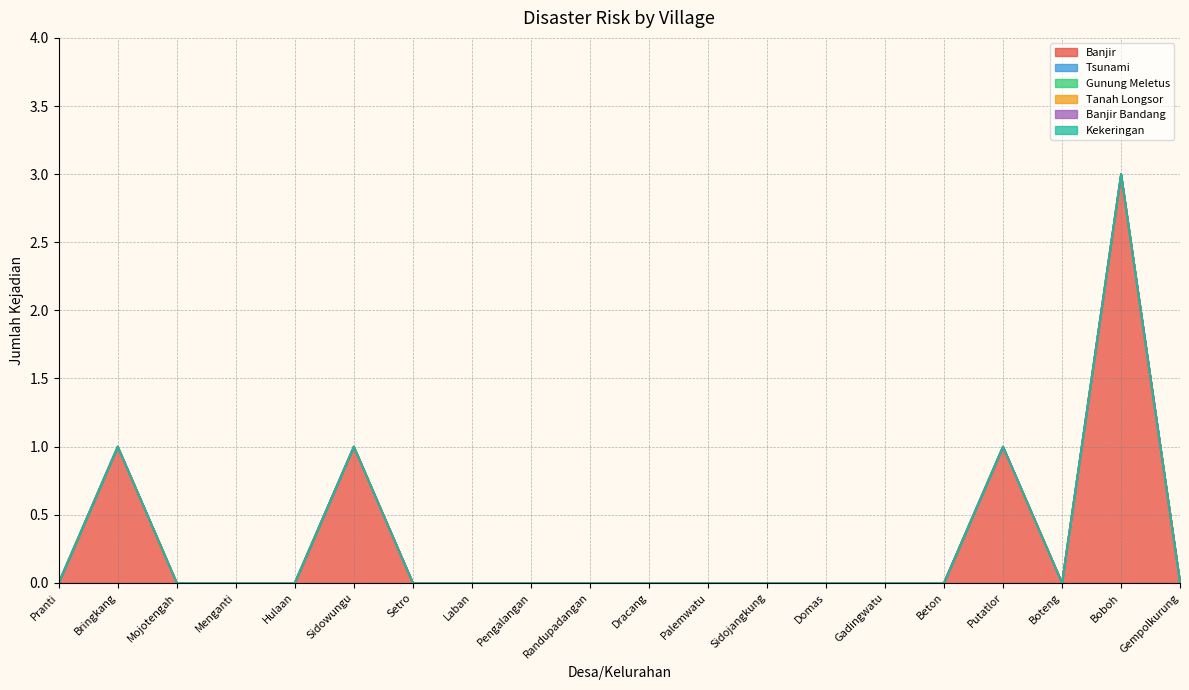

Reading left to right, transcribe all the data shown in this chart.

Banjir: 0	1	0	0	0	1	0	0	0	0	0	0	0	0	0	0	1	0	3	0
Tsunami: 0	0	0	0	0	0	0	0	0	0	0	0	0	0	0	0	0	0	0	0
Gunung Meletus: 0	0	0	0	0	0	0	0	0	0	0	0	0	0	0	0	0	0	0	0
Tanah Longsor: 0	0	0	0	0	0	0	0	0	0	0	0	0	0	0	0	0	0	0	0
Banjir Bandang: 0	0	0	0	0	0	0	0	0	0	0	0	0	0	0	0	0	0	0	0
Kekeringan: 0	0	0	0	0	0	0	0	0	0	0	0	0	0	0	0	0	0	0	0